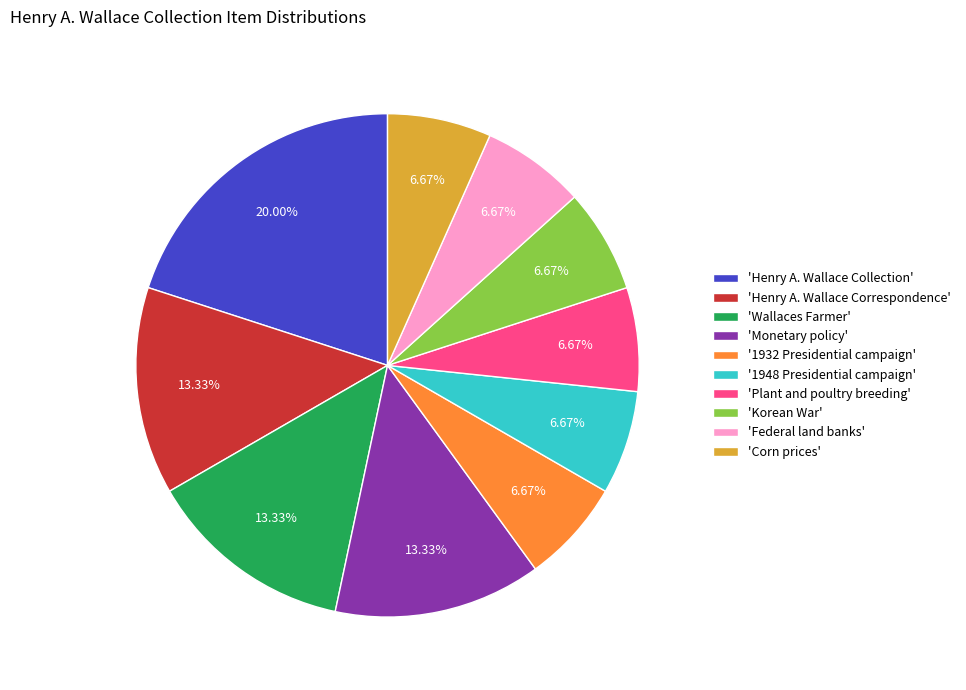

Is the sum of 'Corn prices' and '1948 Presidential campaign' greater than half?

No